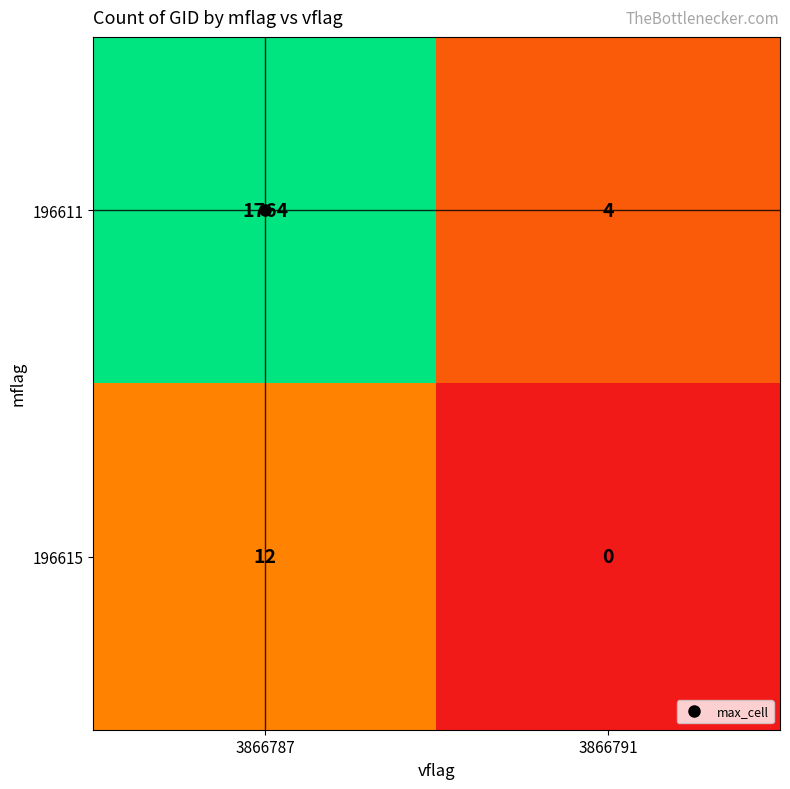

At which category does the chart reach its minimum across all series?

3866791